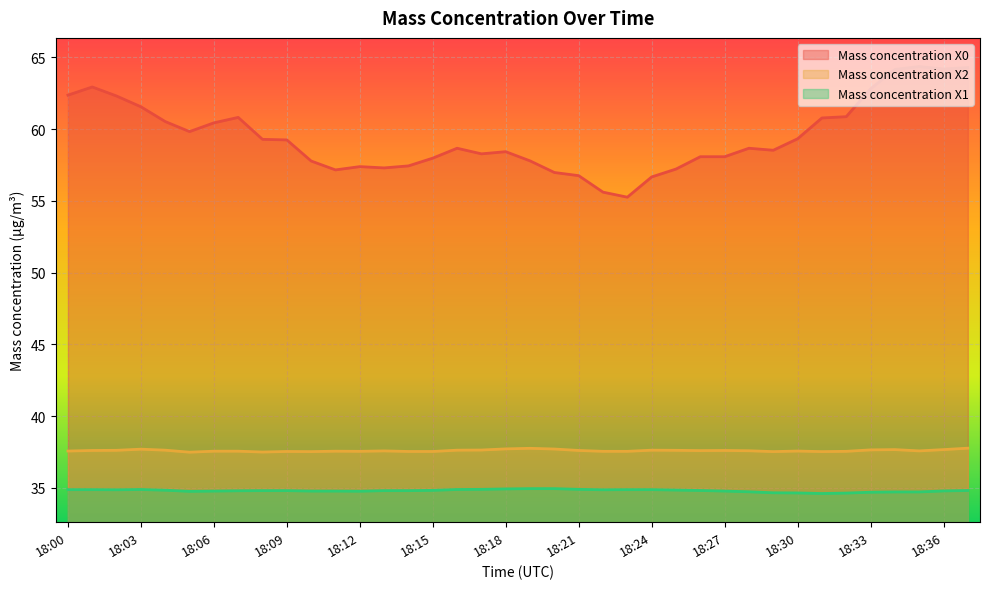

What is the minimum value for Mass concentration X1?

34.6